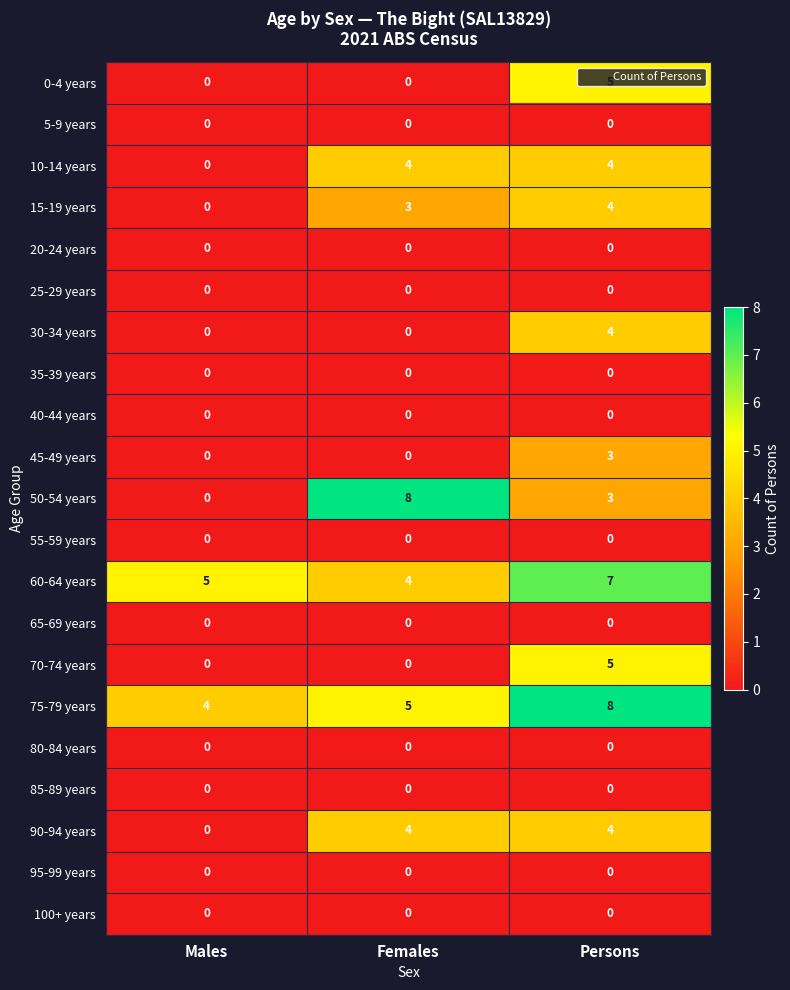

Which series changed the most between Males and Females?

50-54 years